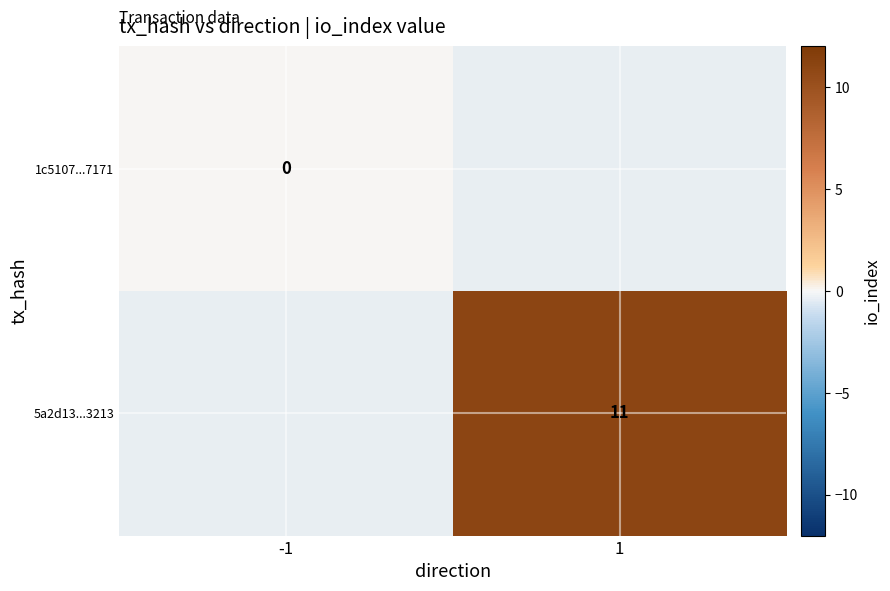

The 5a2d13...3213 series shows 14 at 1. True or false?

False